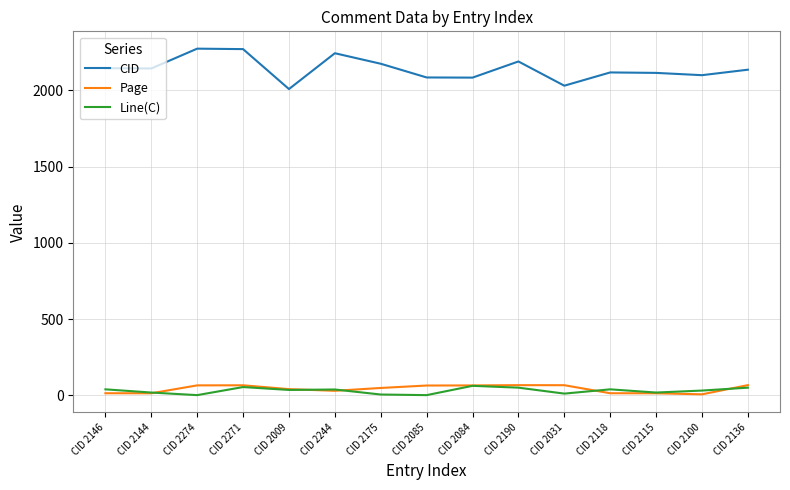

Which series has the widest spread of values?

CID